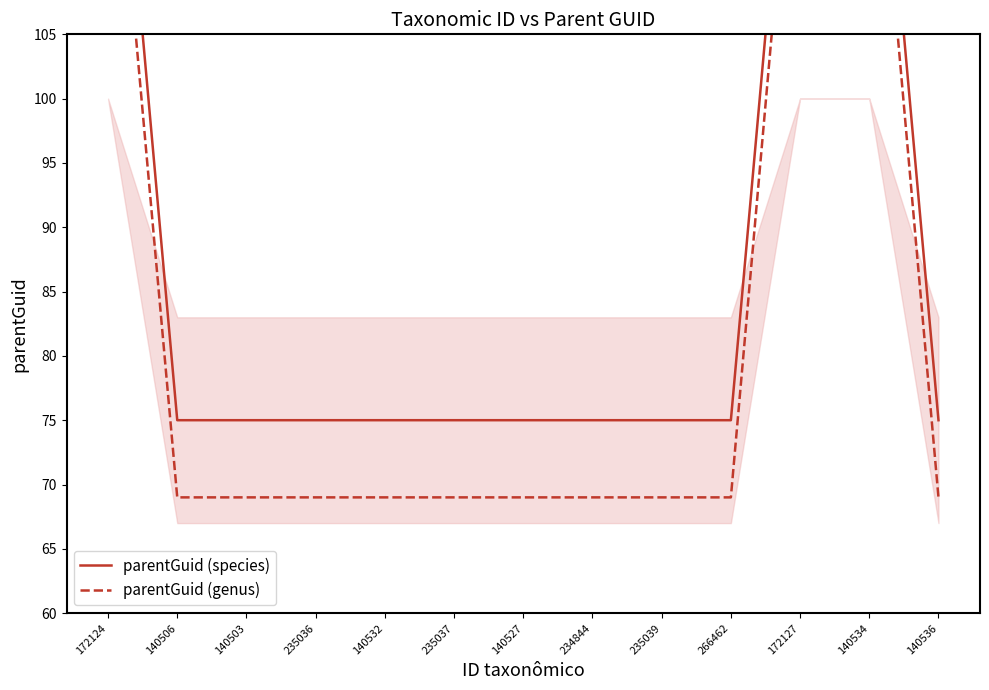

At which label is parentGuid (genus) closest to 99?

172124